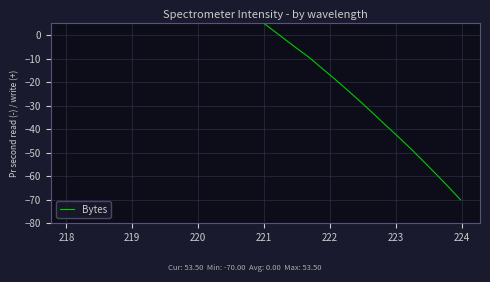

What is the value of the 27th point from the left?

-43.0